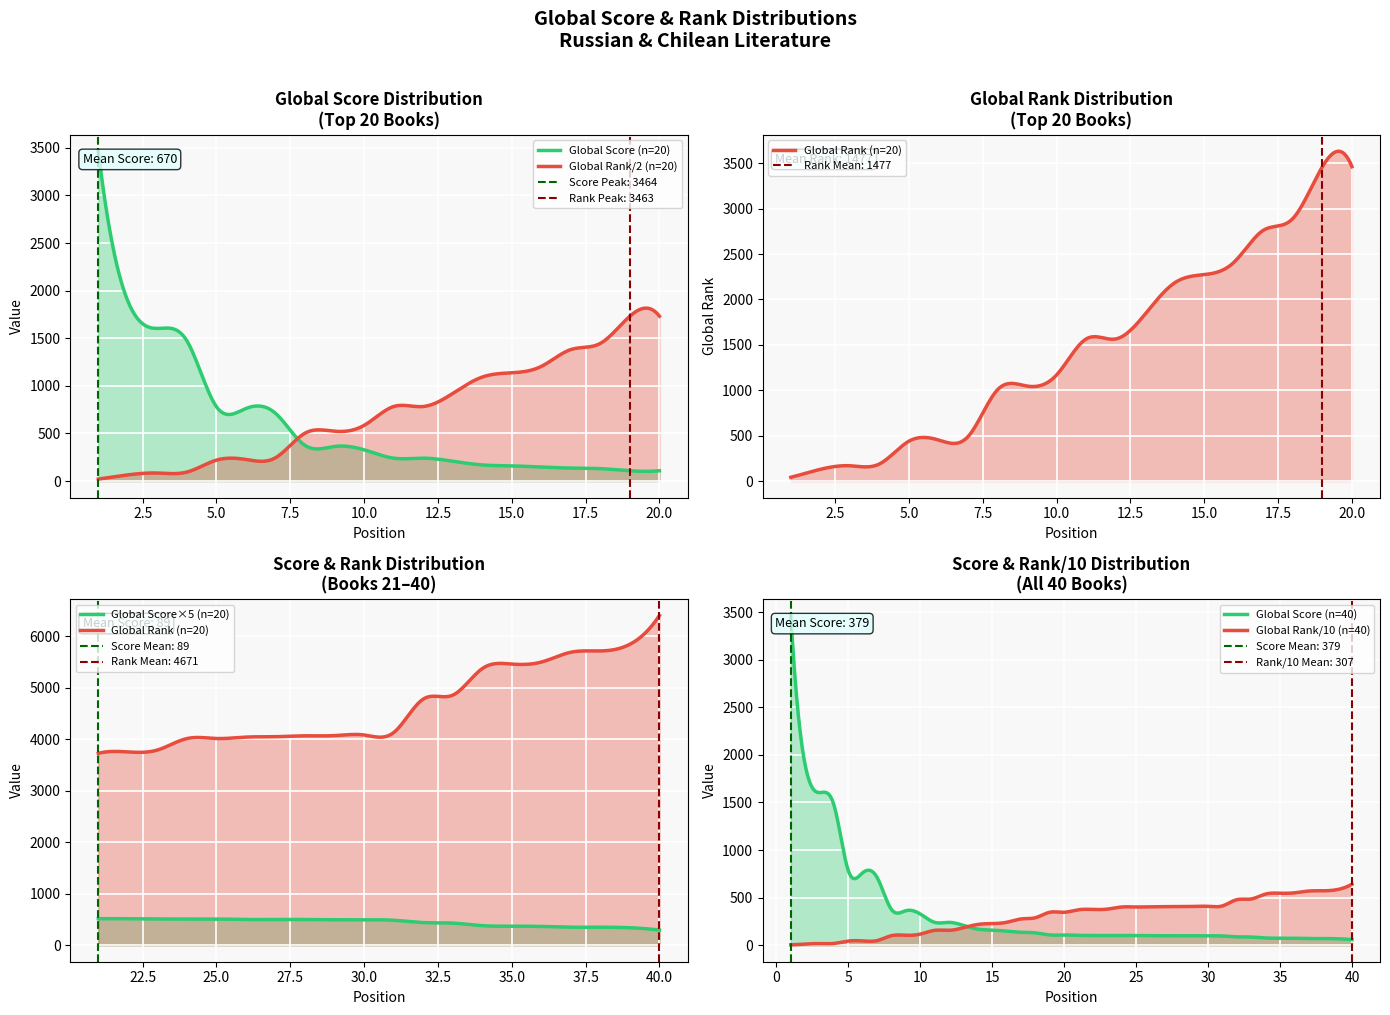

What is the maximum value shown in the chart?

6408